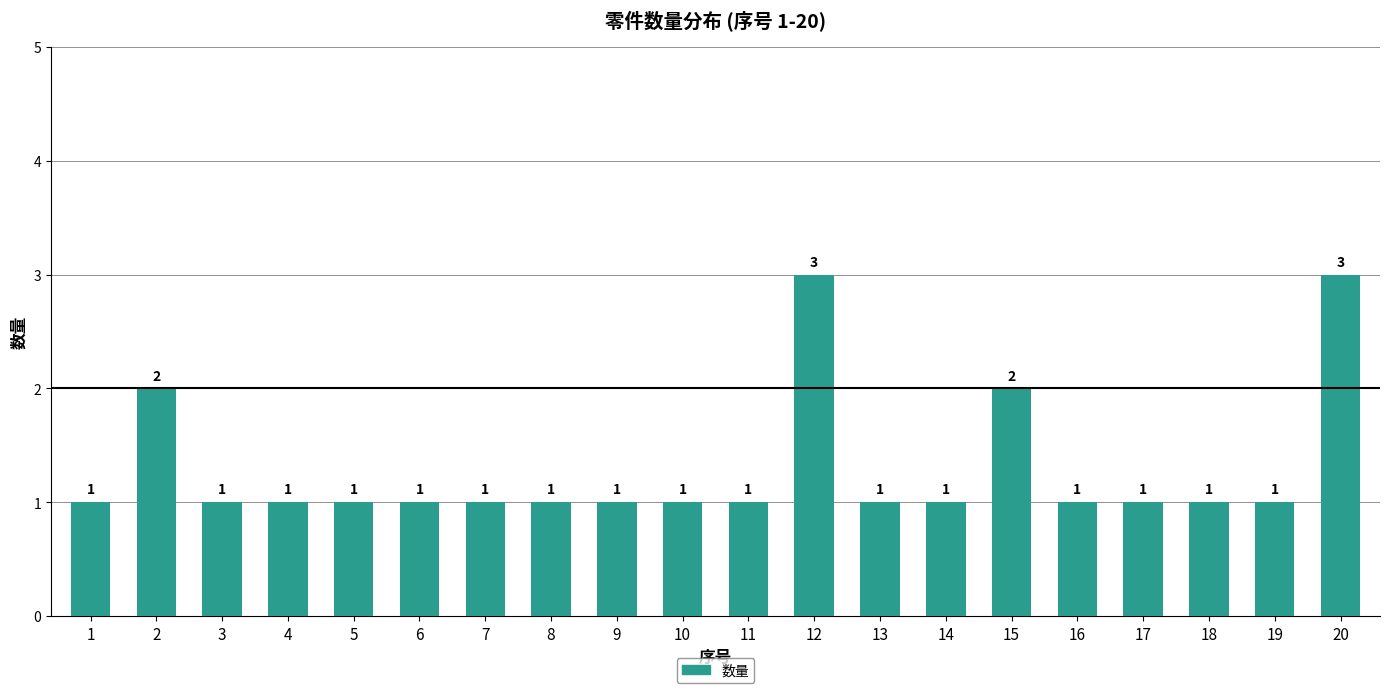

What is the minimum value shown in the chart?

1